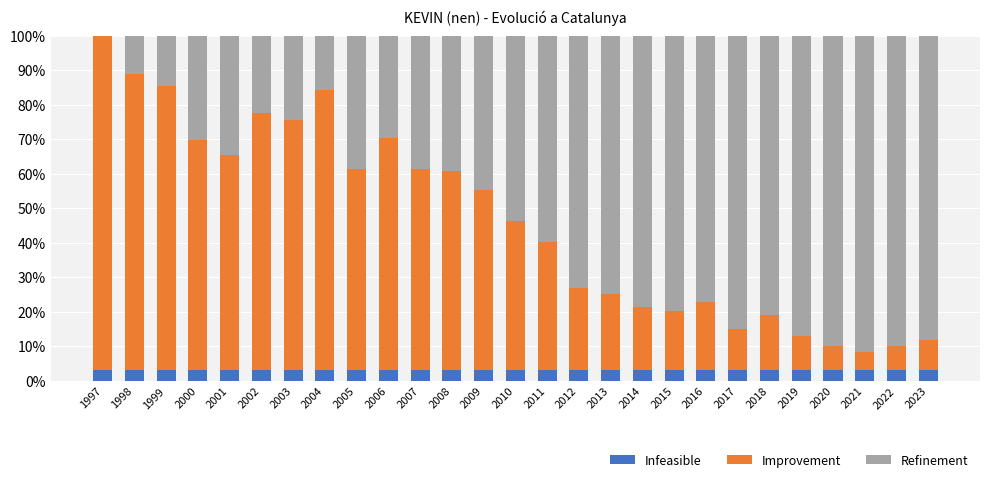

Are the bars grouped side by side (vs. stacked)?

No